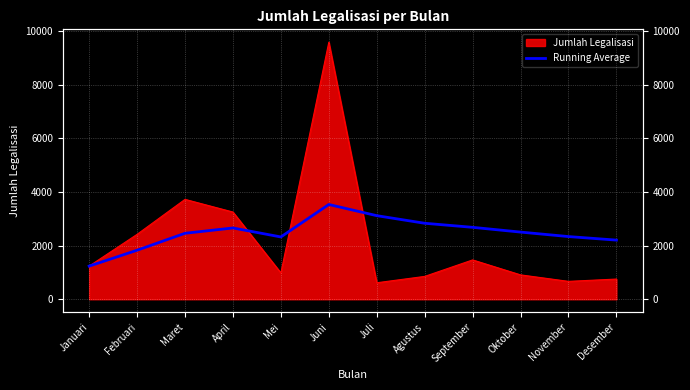

Where is the first local minimum?

Mei